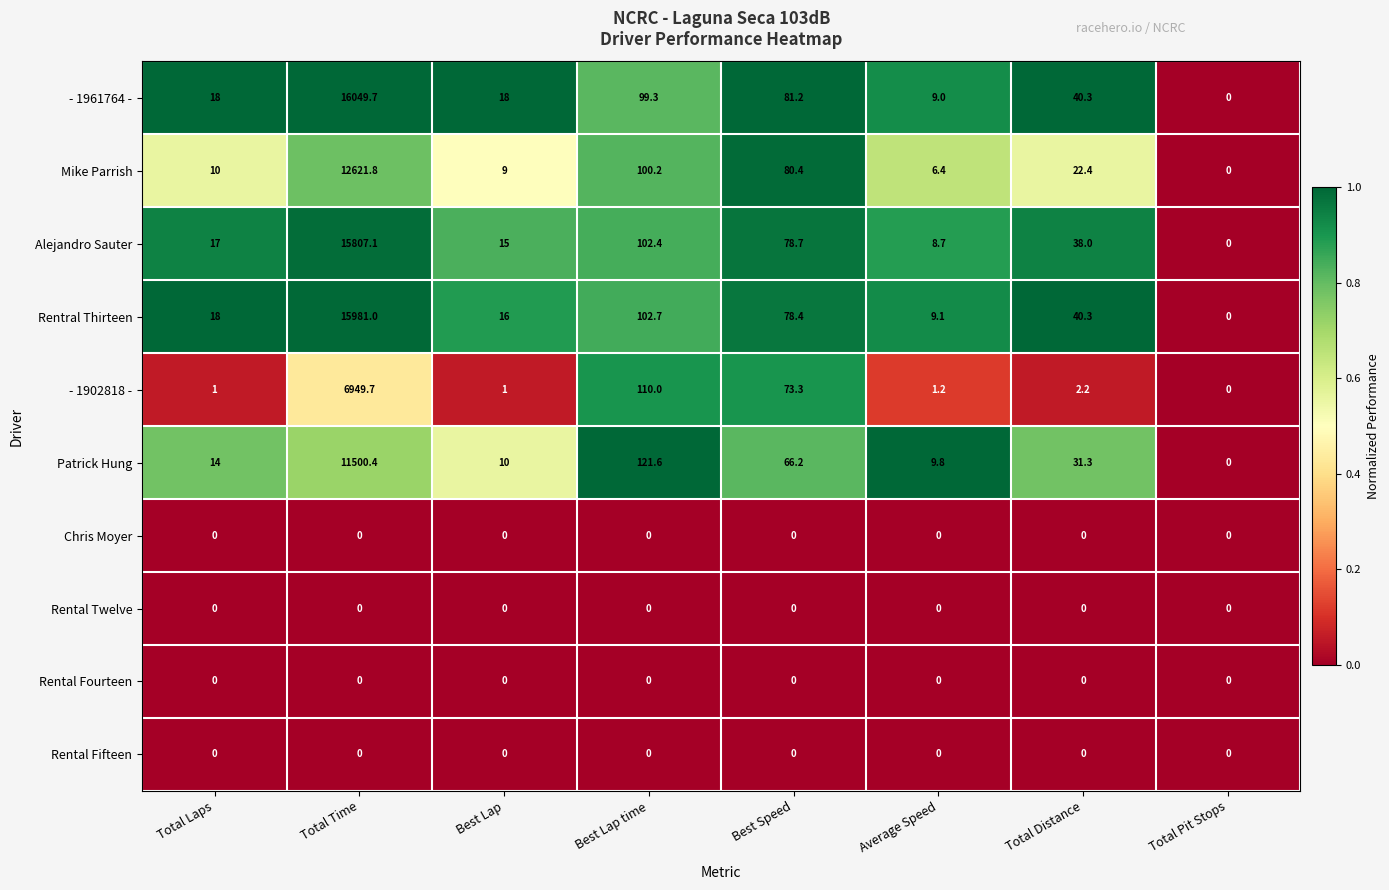

At which label does Patrick Hung first exceed 31?

Total Time